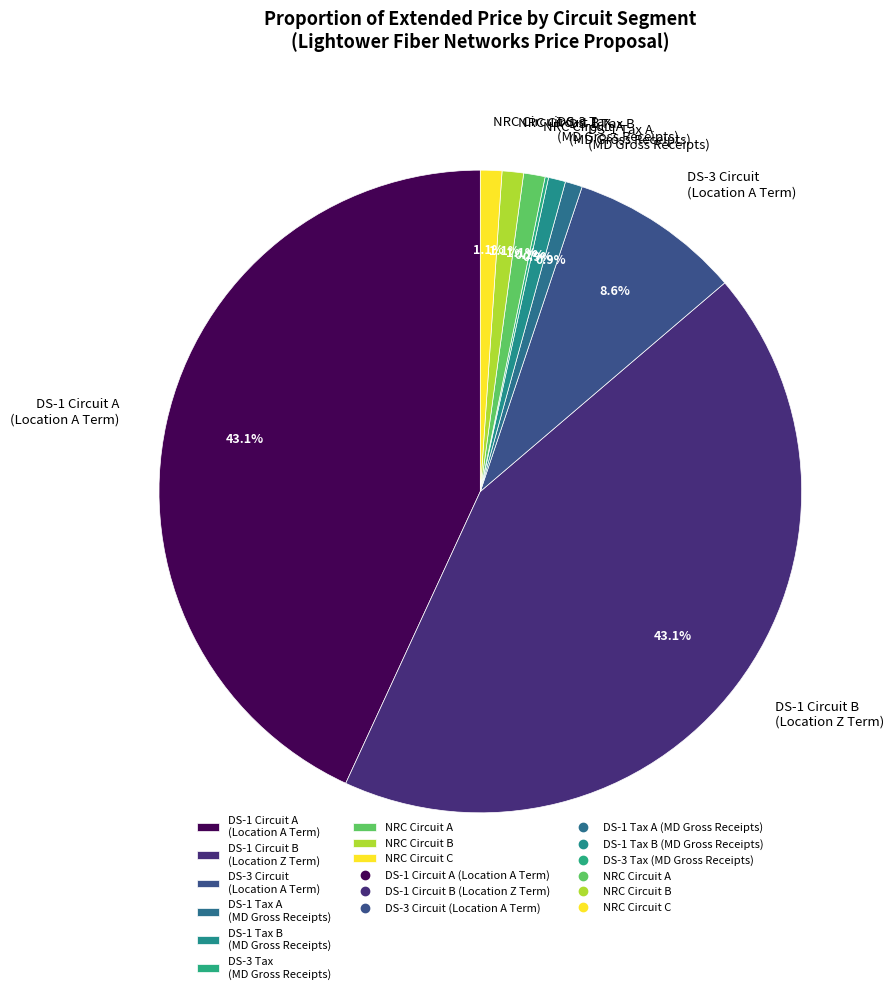

Does NRC Circuit C represent more than half of the total?

No